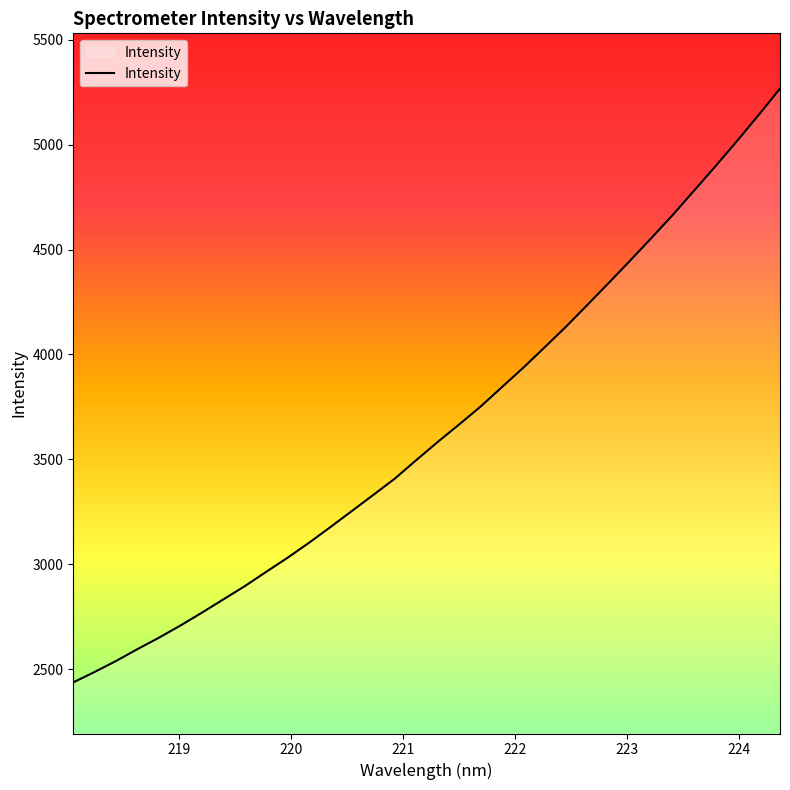

What is the maximum value shown in the chart?

5267.2